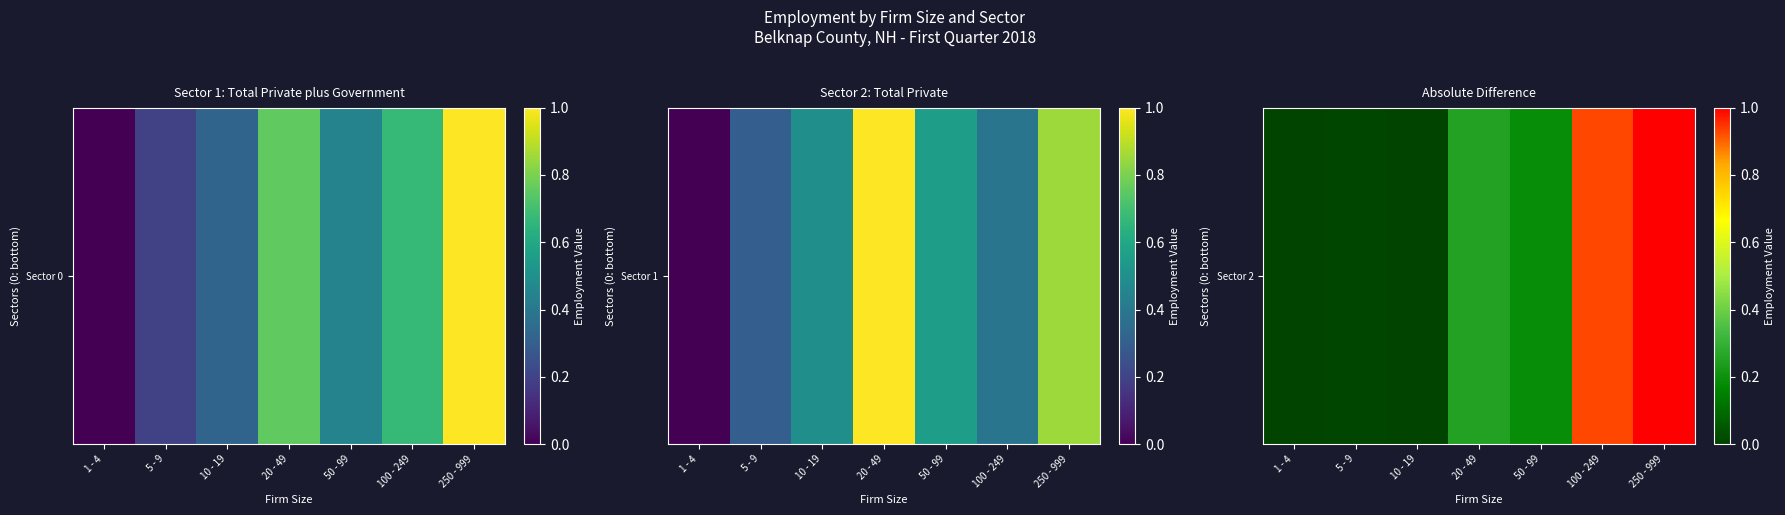

The value at 50 - 99 is 0.3. True or false?

False